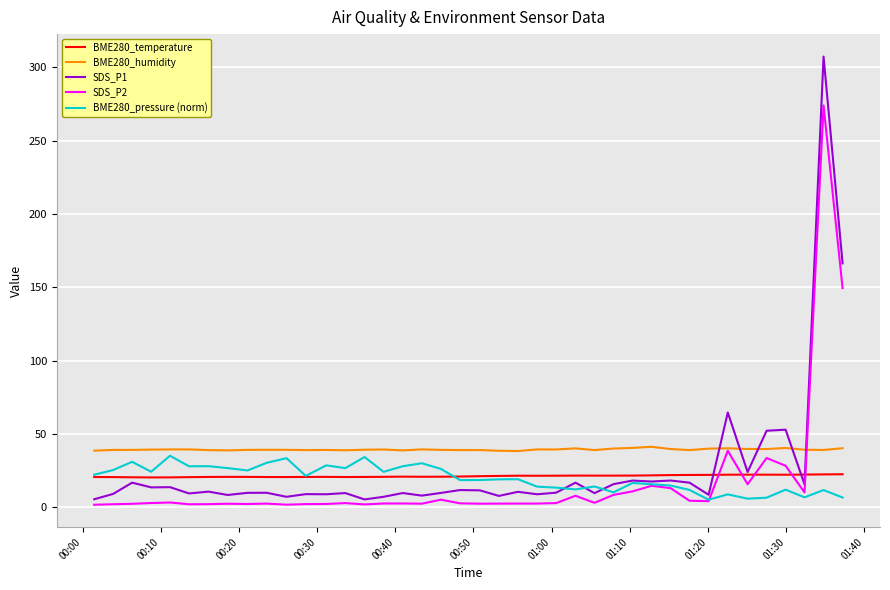

What is the lowest value of the BME280_temperature series?

20.2